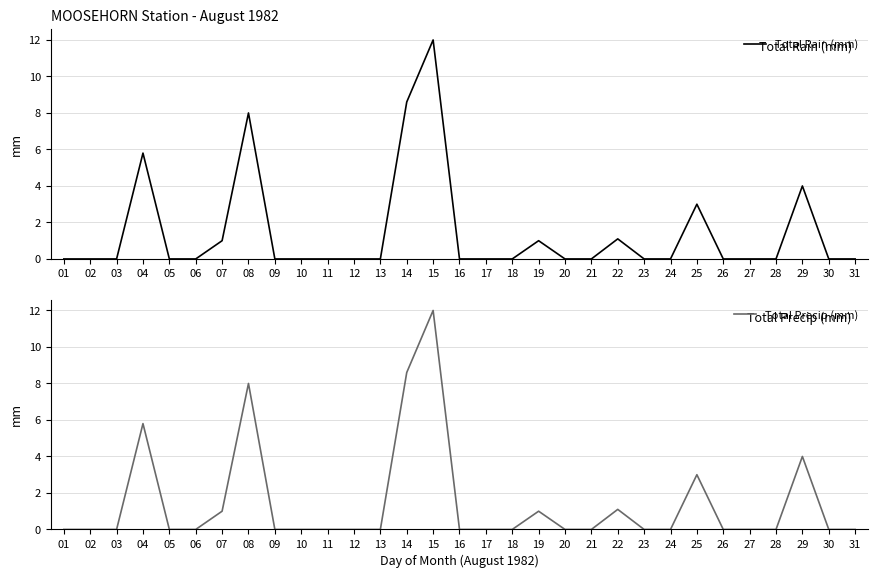

Between 05 and 02, which is larger?

05